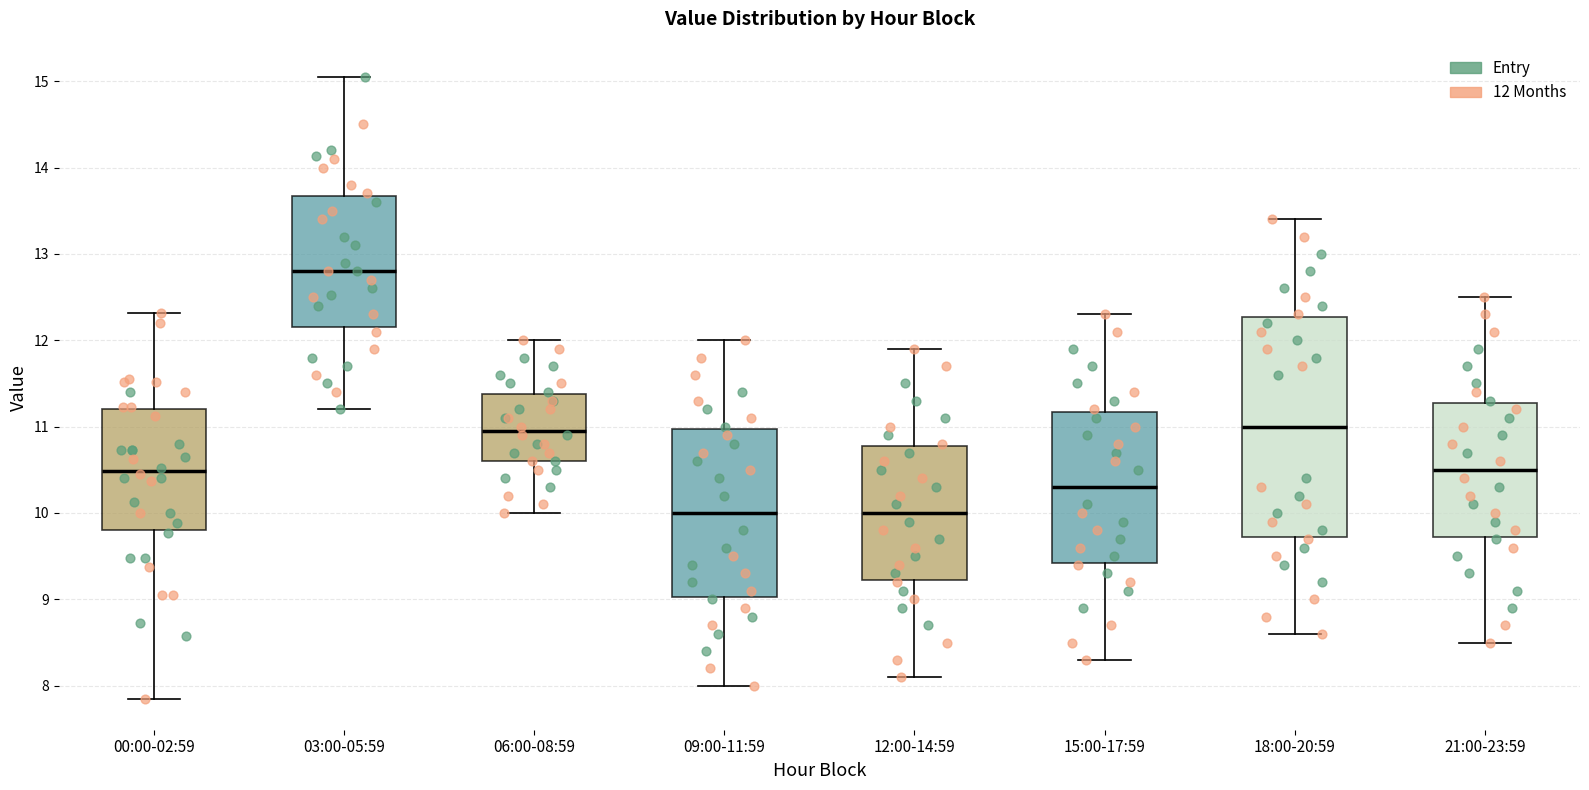

Reading left to right, read every box against the y-axis: the position of its median line, the range the box covers, and the ends of its whiskers. The values are not printed on the chart, so give them approximately, as read against the axis.

00:00-02:59: median 10.5, box 9.8 to 11.2, whiskers 7.9 to 12.3
03:00-05:59: median 12.8, box 12.2 to 13.7, whiskers 11.2 to 15.1
06:00-08:59: median 11.0, box 10.6 to 11.4, whiskers 10.0 to 12.0
09:00-11:59: median 10.0, box 9.0 to 11.0, whiskers 8.0 to 12.0
12:00-14:59: median 10.0, box 9.2 to 10.8, whiskers 8.1 to 11.9
15:00-17:59: median 10.3, box 9.4 to 11.2, whiskers 8.3 to 12.3
18:00-20:59: median 11.0, box 9.7 to 12.3, whiskers 8.6 to 13.4
21:00-23:59: median 10.5, box 9.7 to 11.3, whiskers 8.5 to 12.5